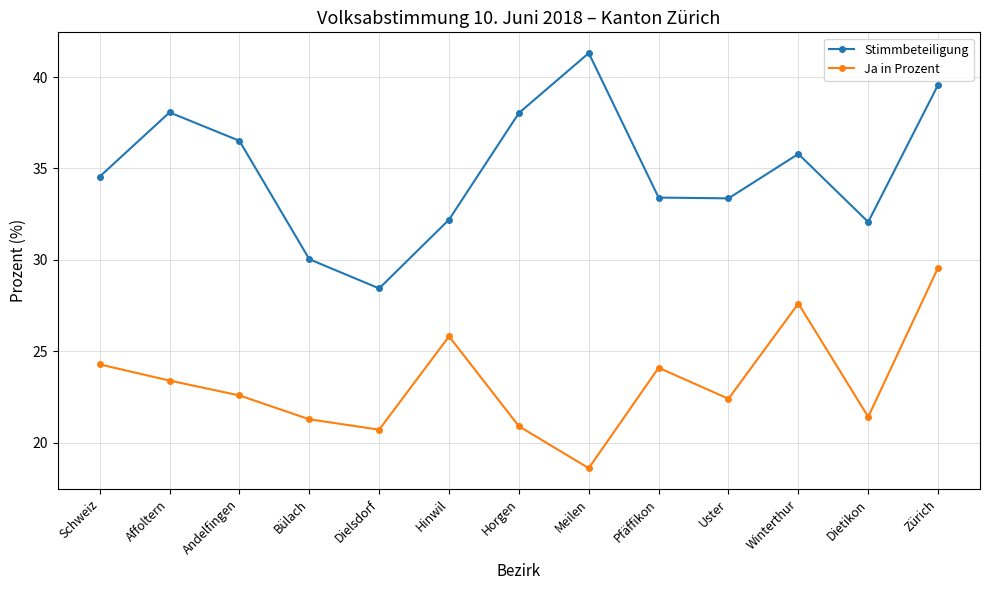

At which category is the sum across all series the highest?

Zürich